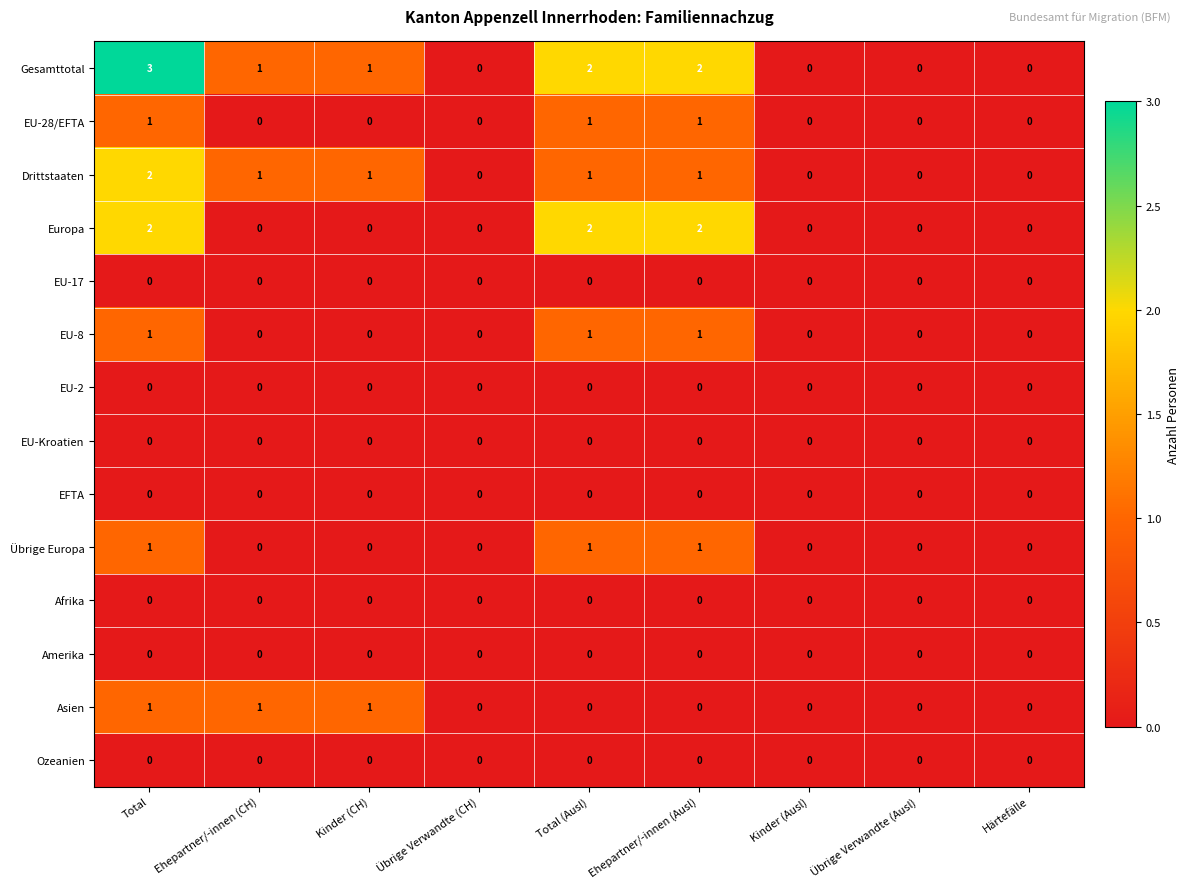

What is the total value across all series at Total (Ausl)?

8